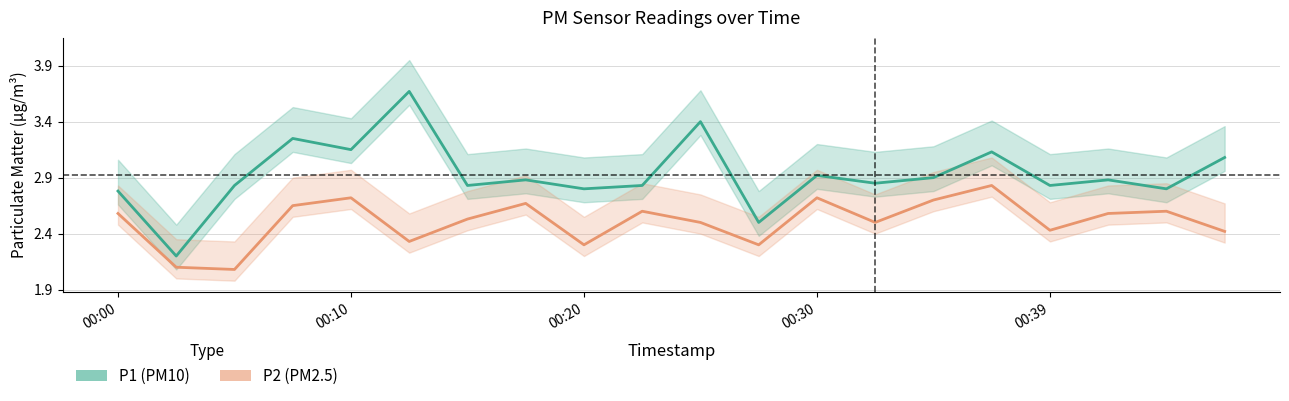

What is the sum of the P1 (PM10) values at 6 and 19?

5.9